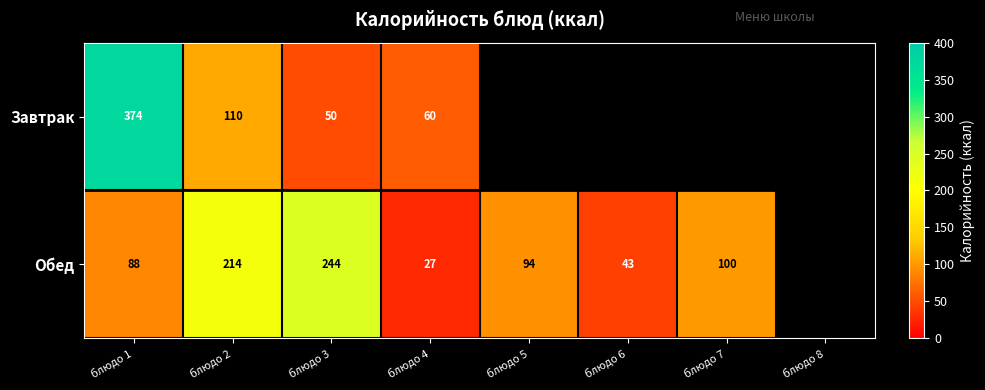

The value of Обед at блюдо 2 is 214.0. True or false?

True